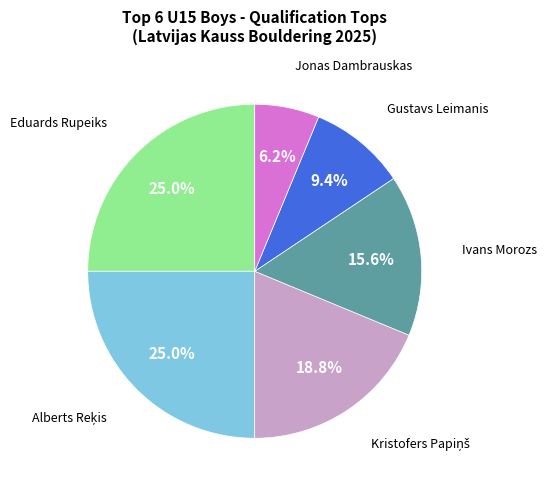

To the nearest percent, what is the combined percentage of Ivans Morozs and Eduards Rupeiks?

41%